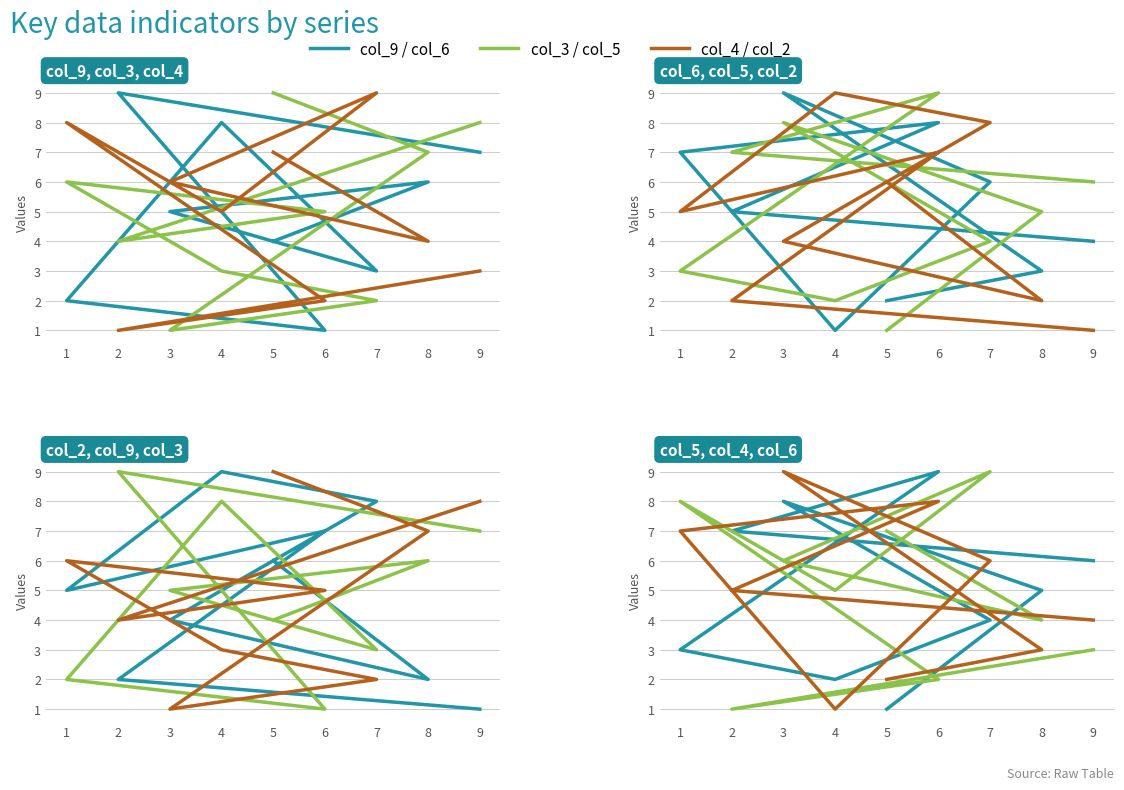

After their last crossing, which series has the higher values: col_3 or col_2?

col_3